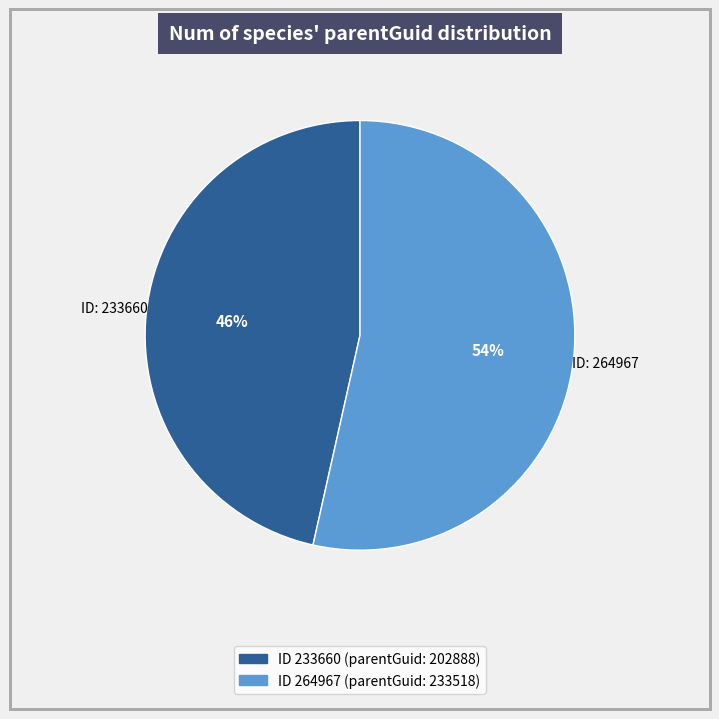

Is there a majority slice in this chart?

Yes